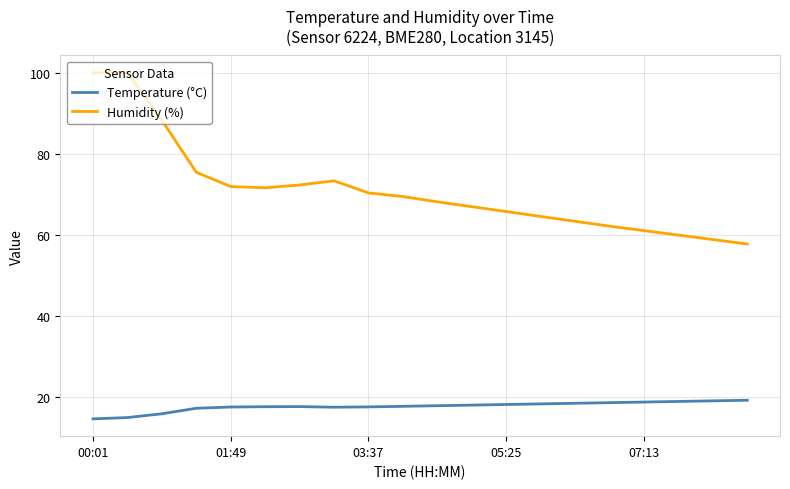

In Temperature (°C), how many points are higher than both neighbors (excluding endpoints)?

1